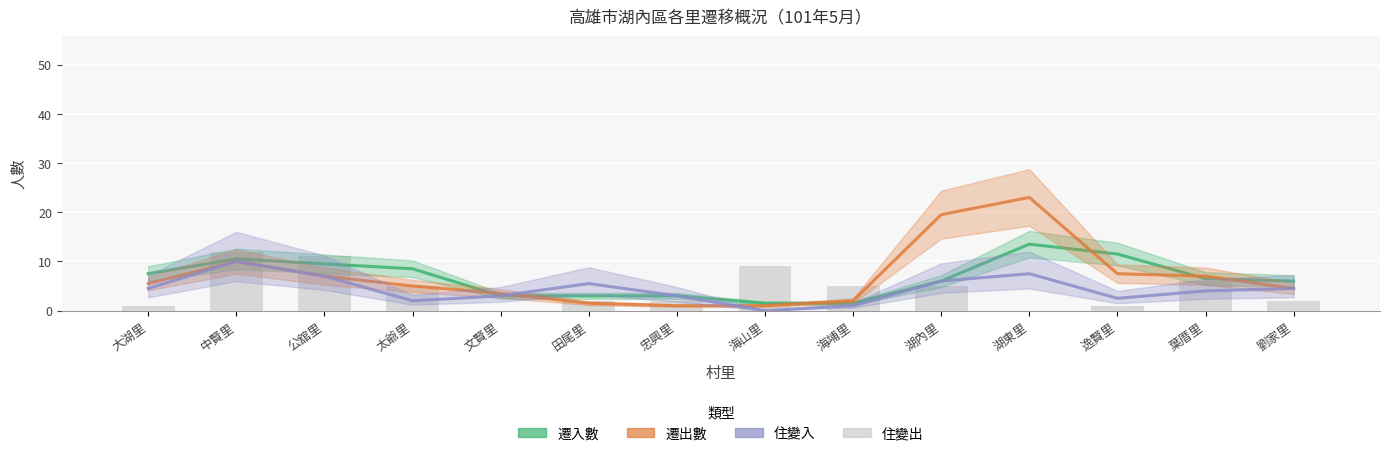

Is the value of 遷入數 at 海山里 greater than the value of 住變入 at 太爺里?

No